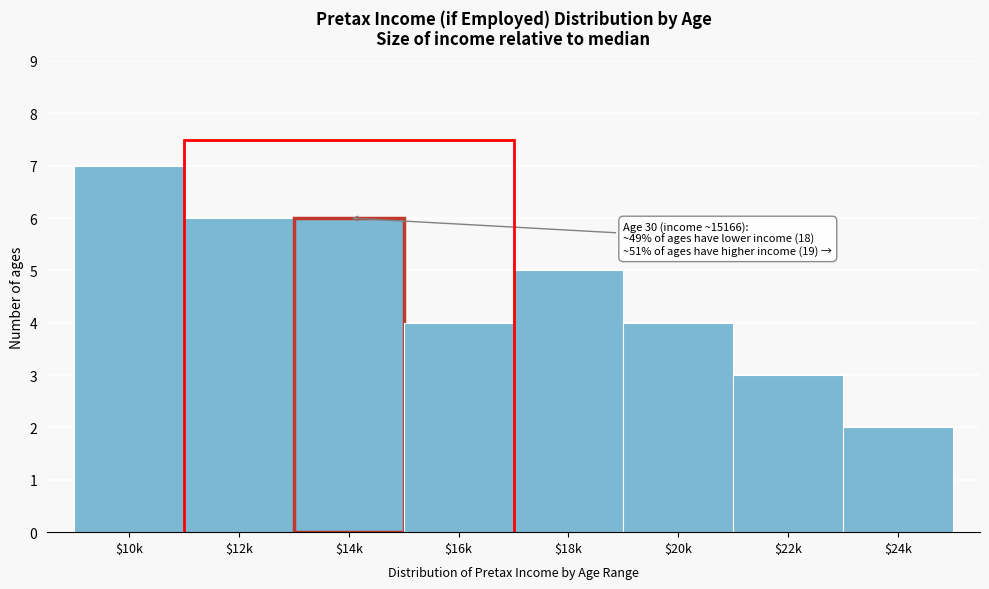

Reading right to left, transcribe all the data shown in this chart.

2	3	4	5	4	6	6	7